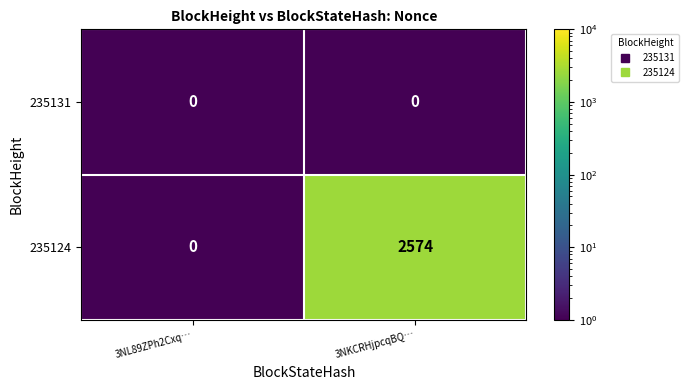

What is the spread (max minus min) of values at 3NKCRHjpcqBQ…?

2574